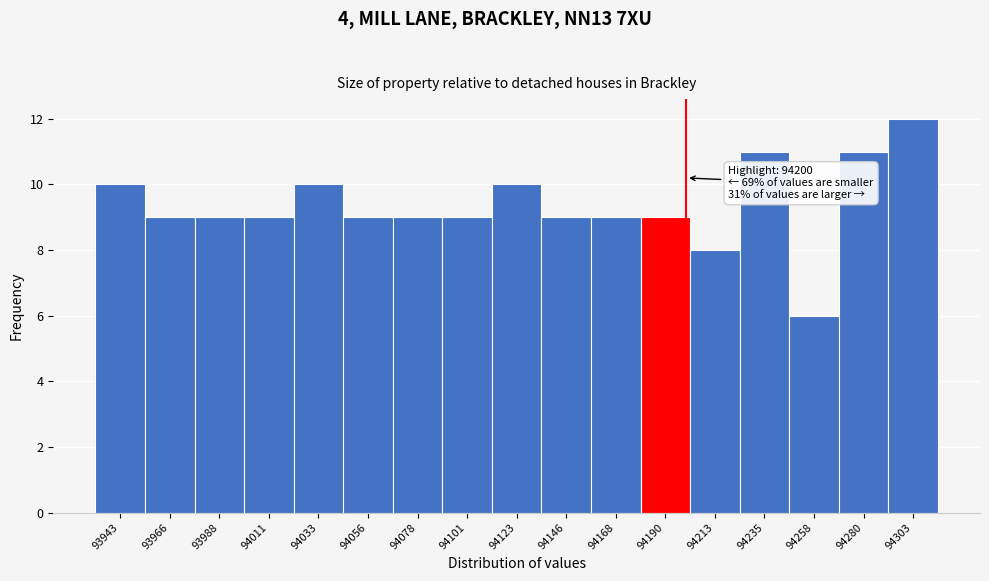

Which range on the x-axis has the tallest bar?

94290 to 94315